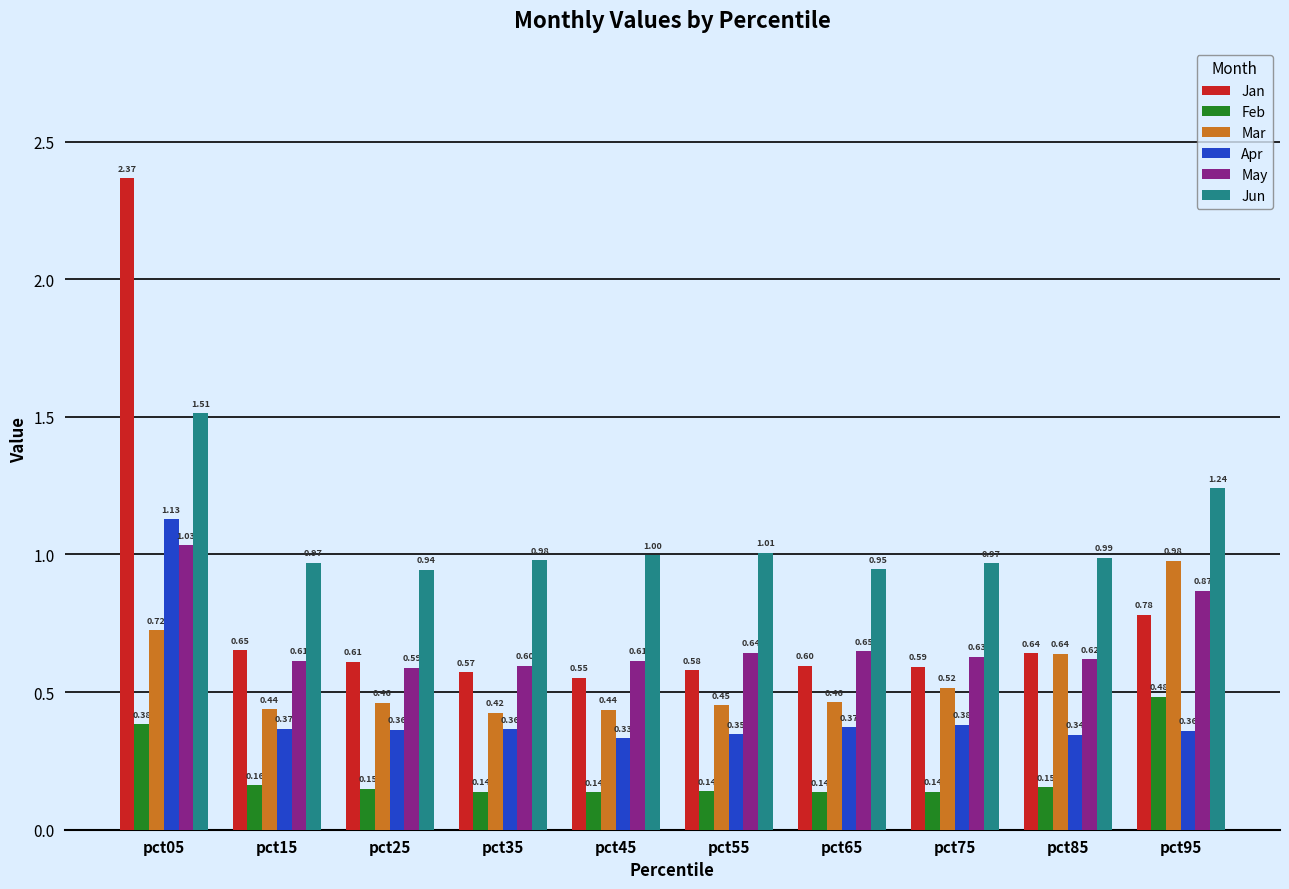

True or false: Jan has a value of 1.0 at pct75.

False